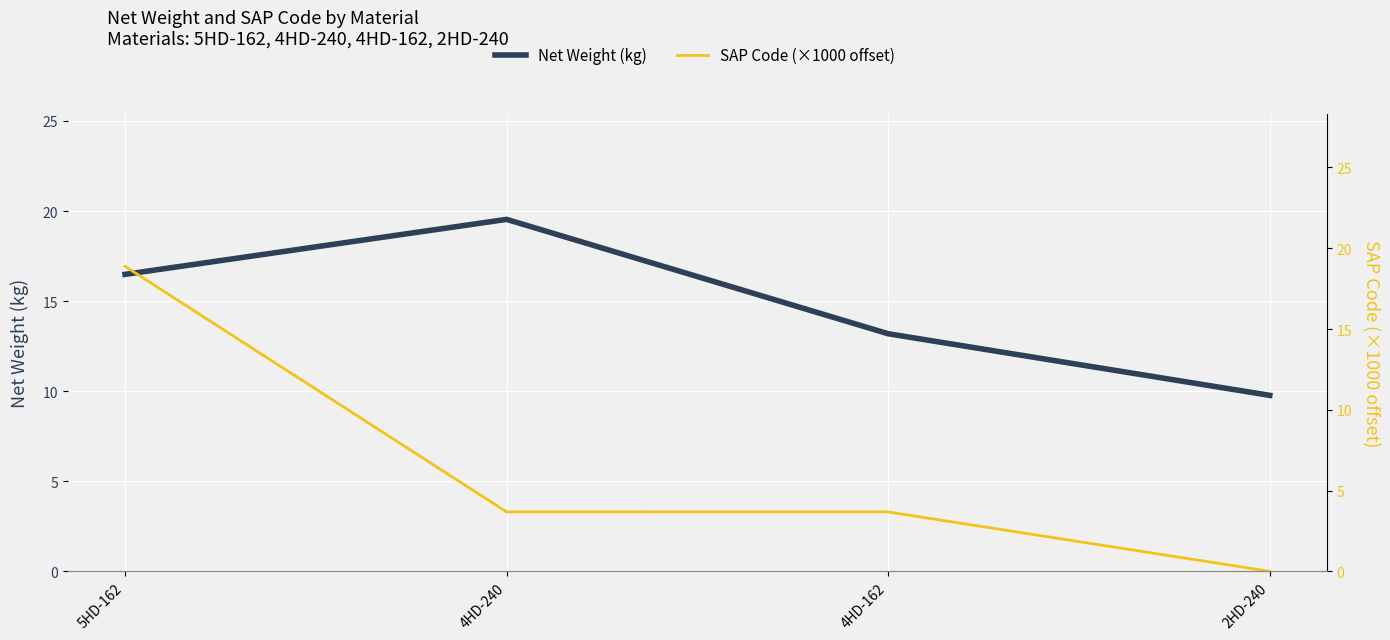

List the series in order of their overall mean, lowest first.

SAP Code (×1000 offset), Net Weight (kg)